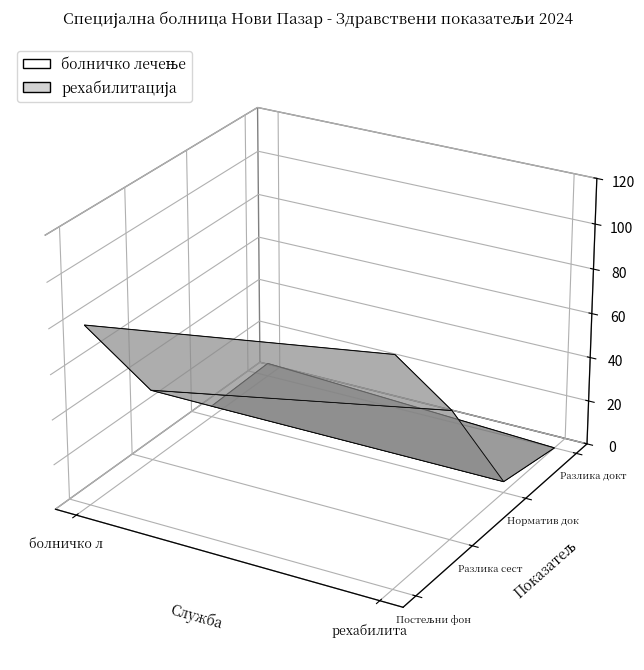

Reading right to left, transcribe all the data shown in this chart.

болничко лечење: 6	5	32	80
рехабилитација: 0	5	57	100